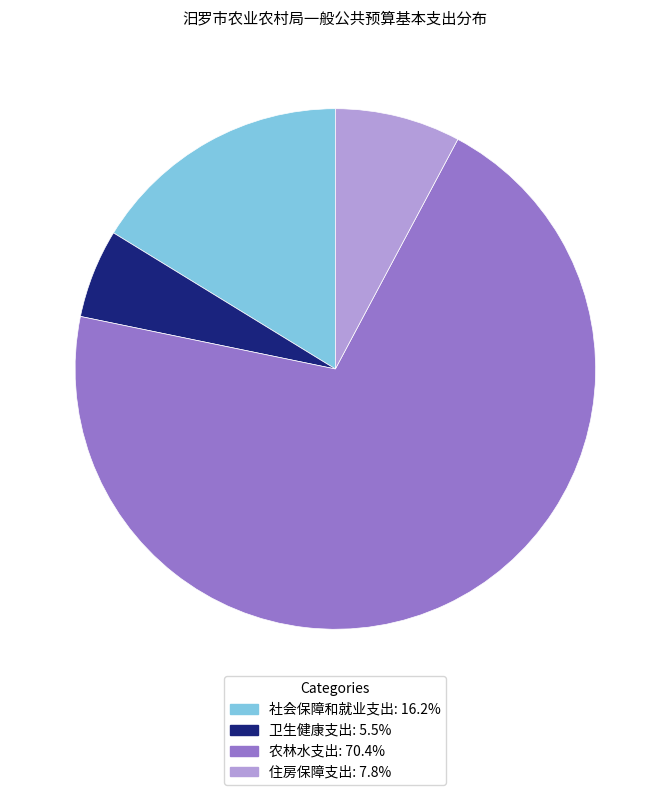

Count the number of slices in the pie.

4